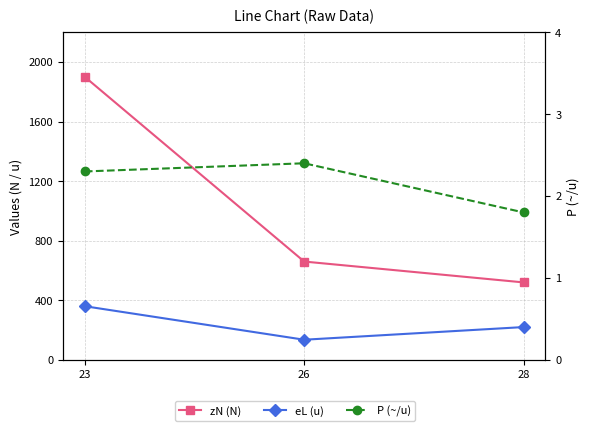

What is the difference between the maximum and second lowest values in the eL (u) series?

140.0